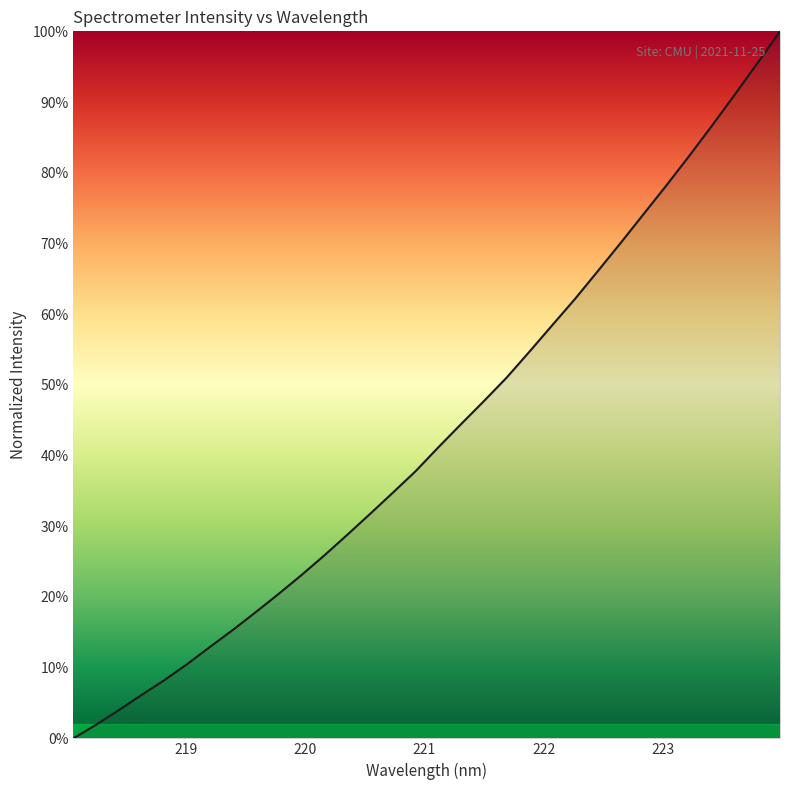

What is the maximum value shown in the chart?

100.0